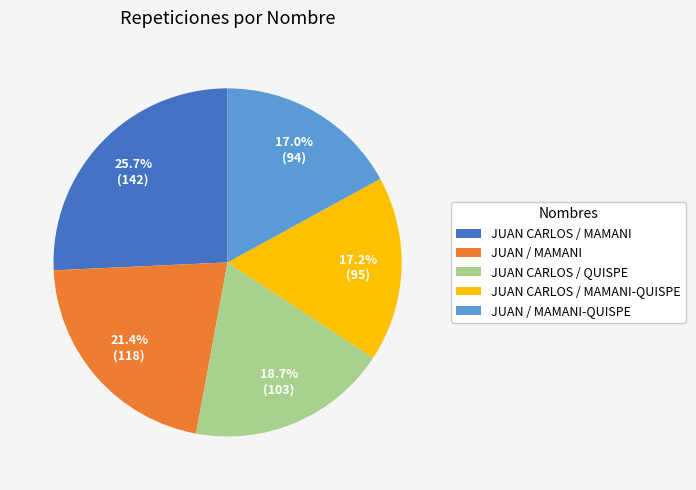

Is JUAN CARLOS / QUISPE the majority of the pie?

No